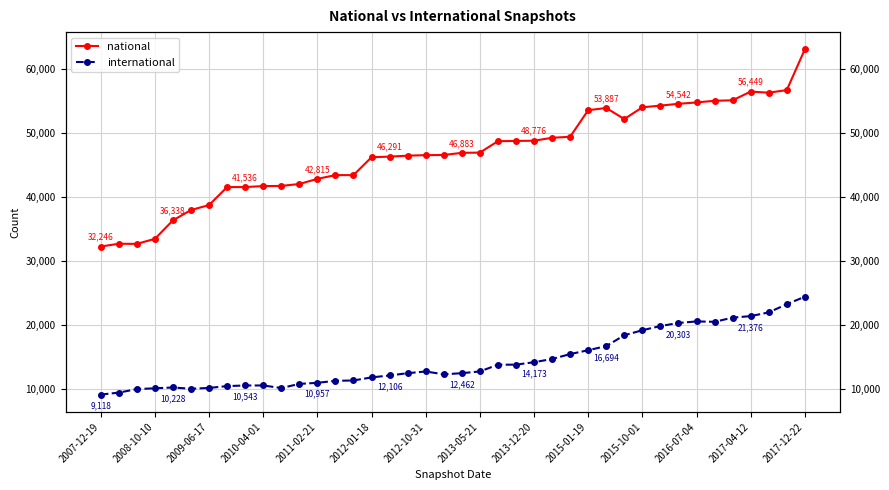

Between 2015-10-01 and 19, which is larger?

19